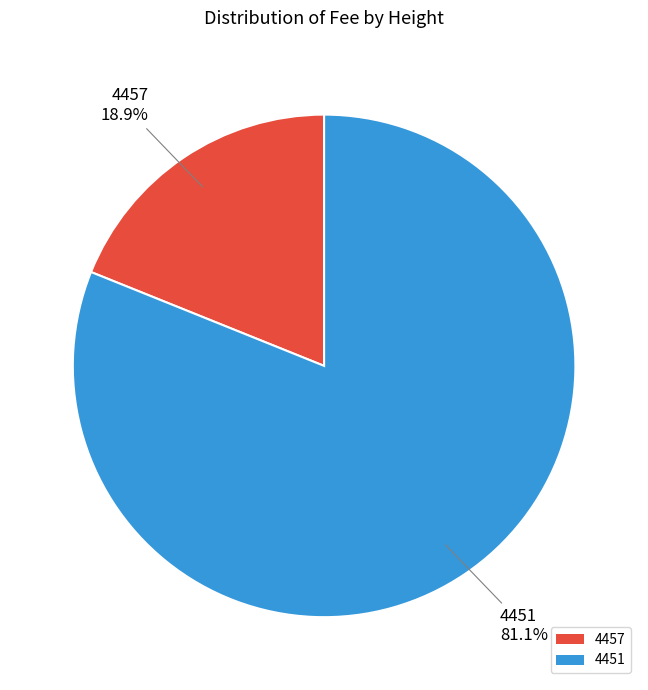

The 4457 slice represents 19% of the pie. True or false?

True